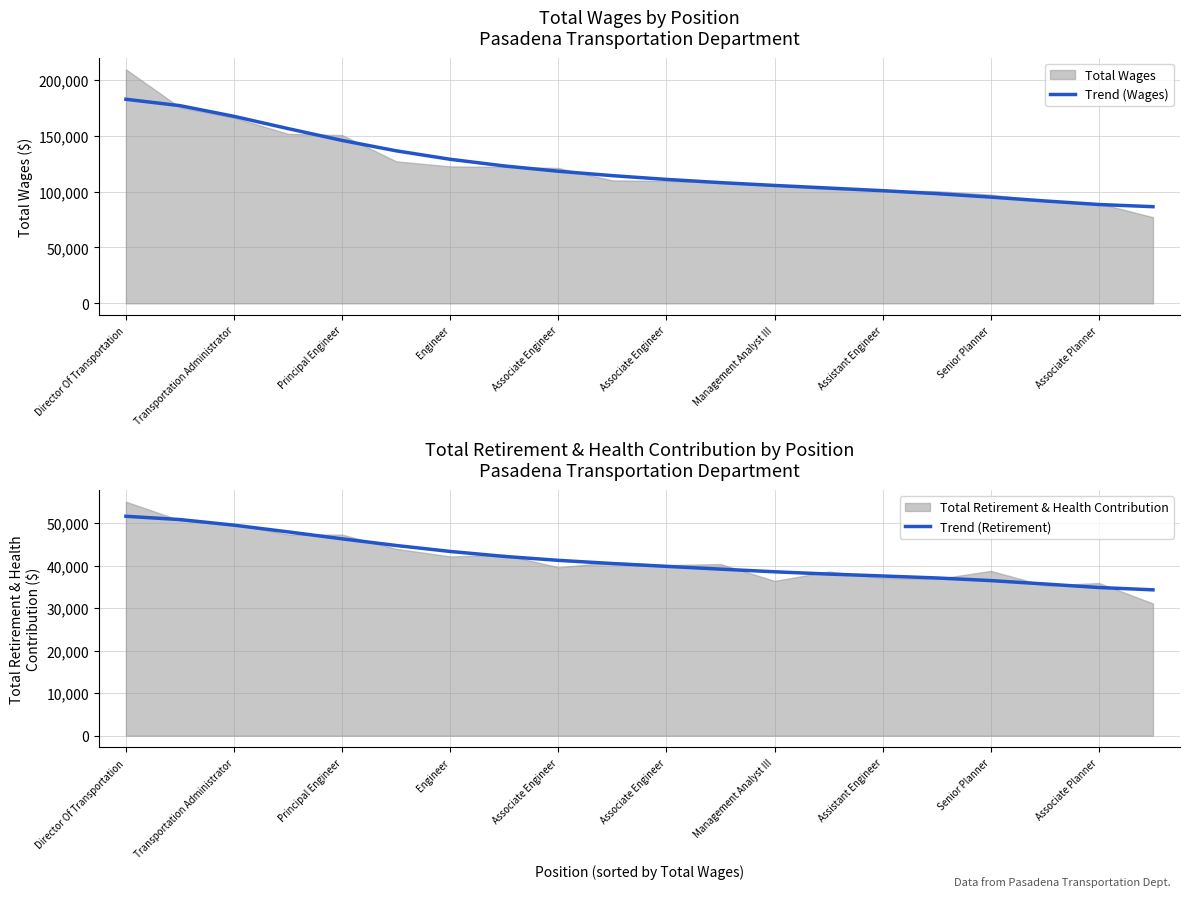

What is the greatest value displayed?

182533.8